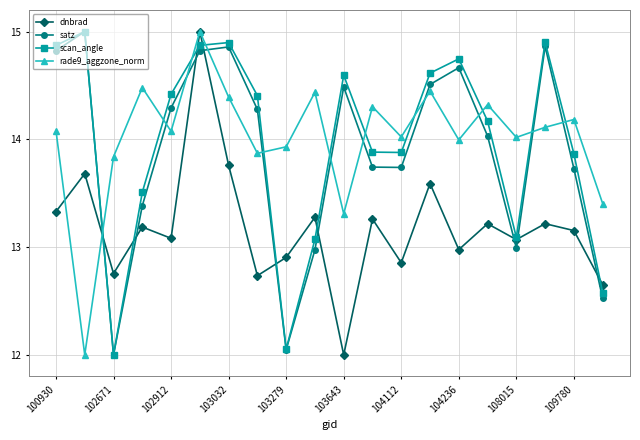

How many times do satz and dnbrad cross each other?

9